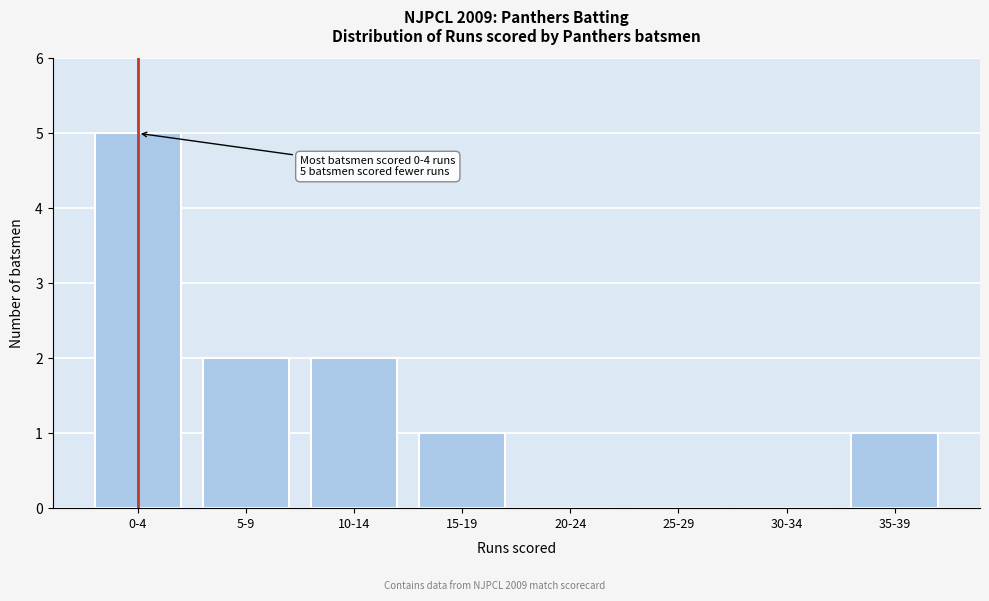

Reading left to right, list all the values displayed in this chart.

0-4=5	5-9=2	10-14=2	15-19=1	20-24=0	25-29=0	30-34=0	35-39=1